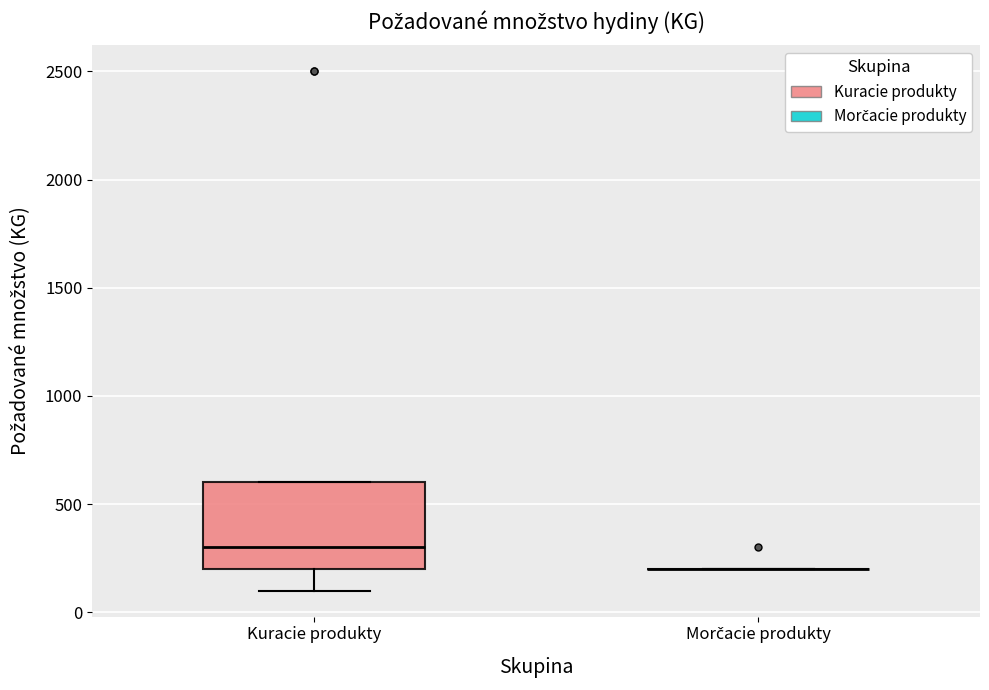

Which box is the tallest, from its lower edge to its upper edge?

Kuracie produkty